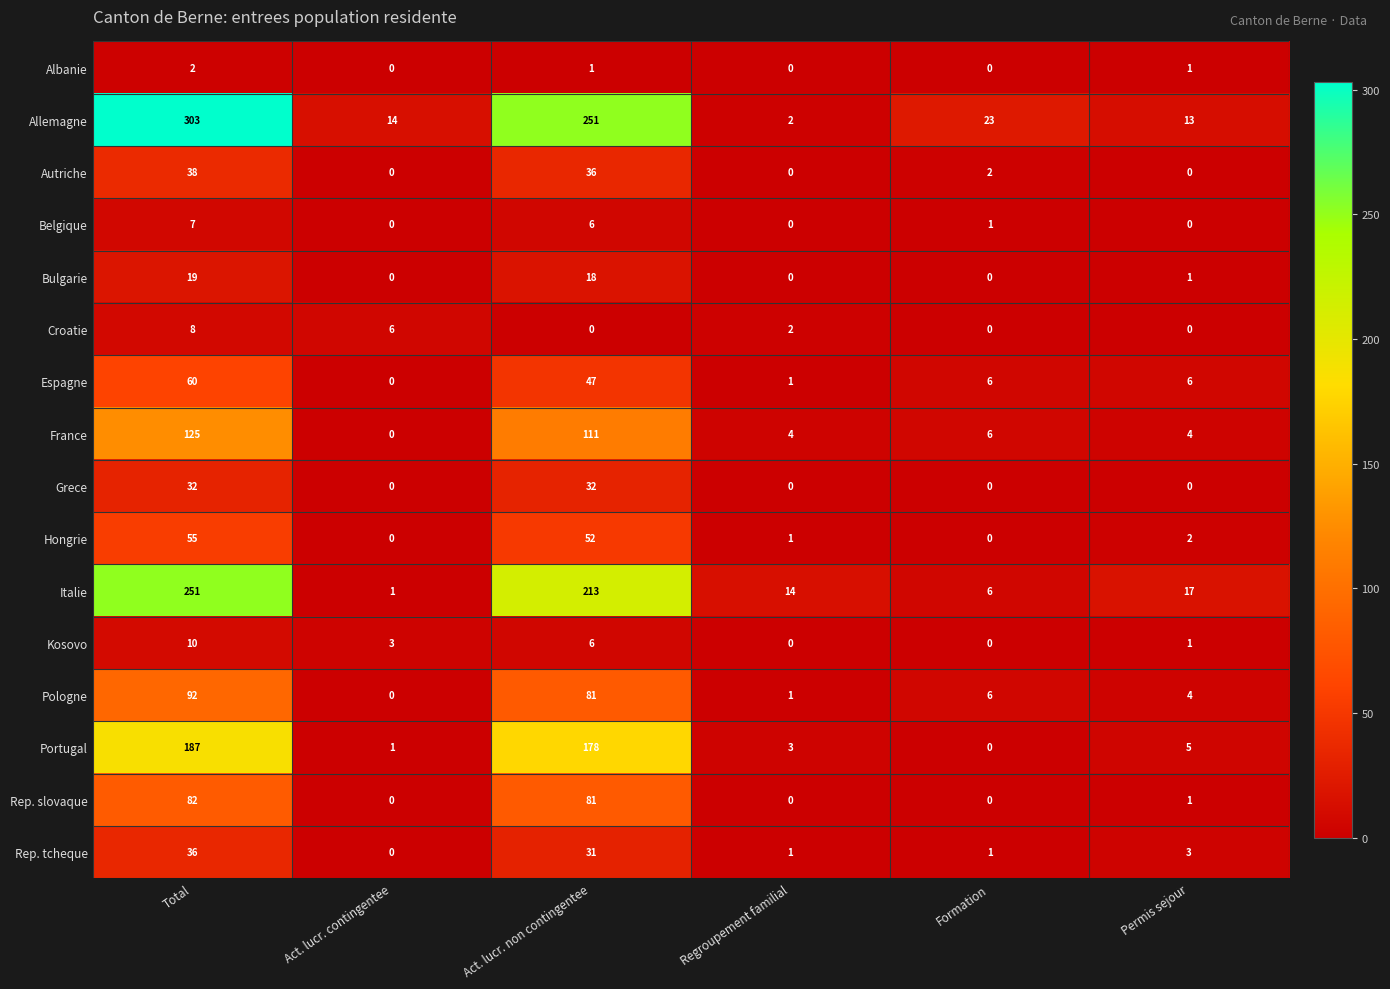

List the series in order of their peak value, highest first.

Allemagne, Italie, Portugal, France, Pologne, Rep. slovaque, Espagne, Hongrie, Autriche, Rep. tcheque, Grece, Bulgarie, Kosovo, Croatie, Belgique, Albanie